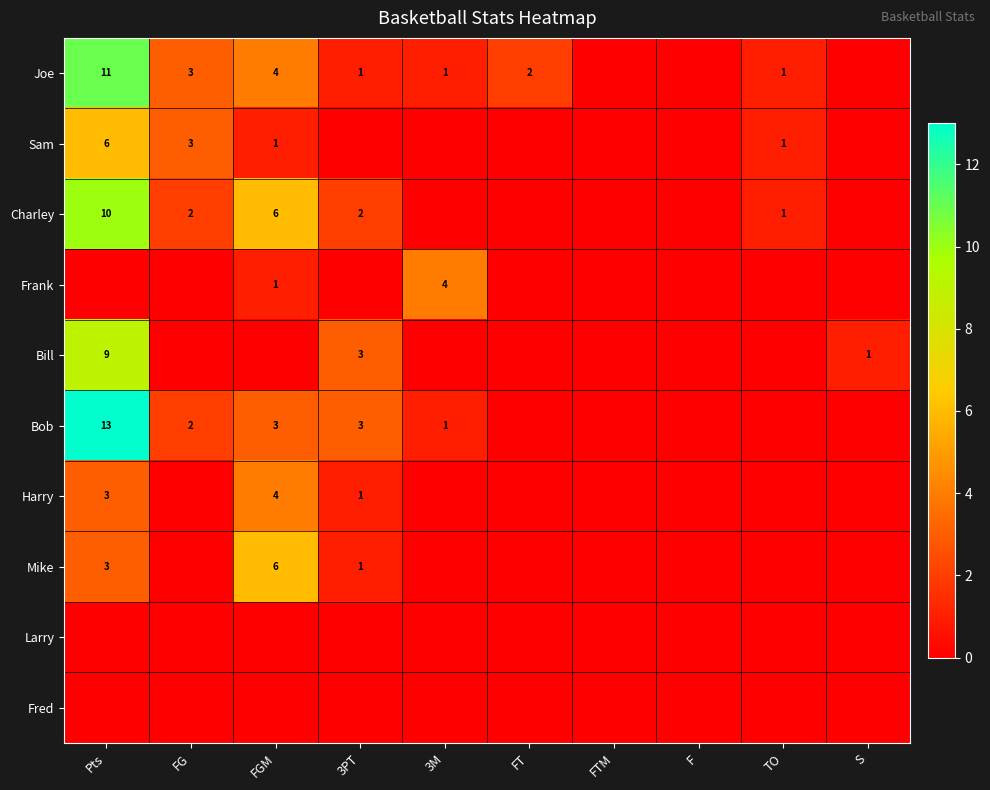

True or false: Charley has a value of 15 at Pts.

False